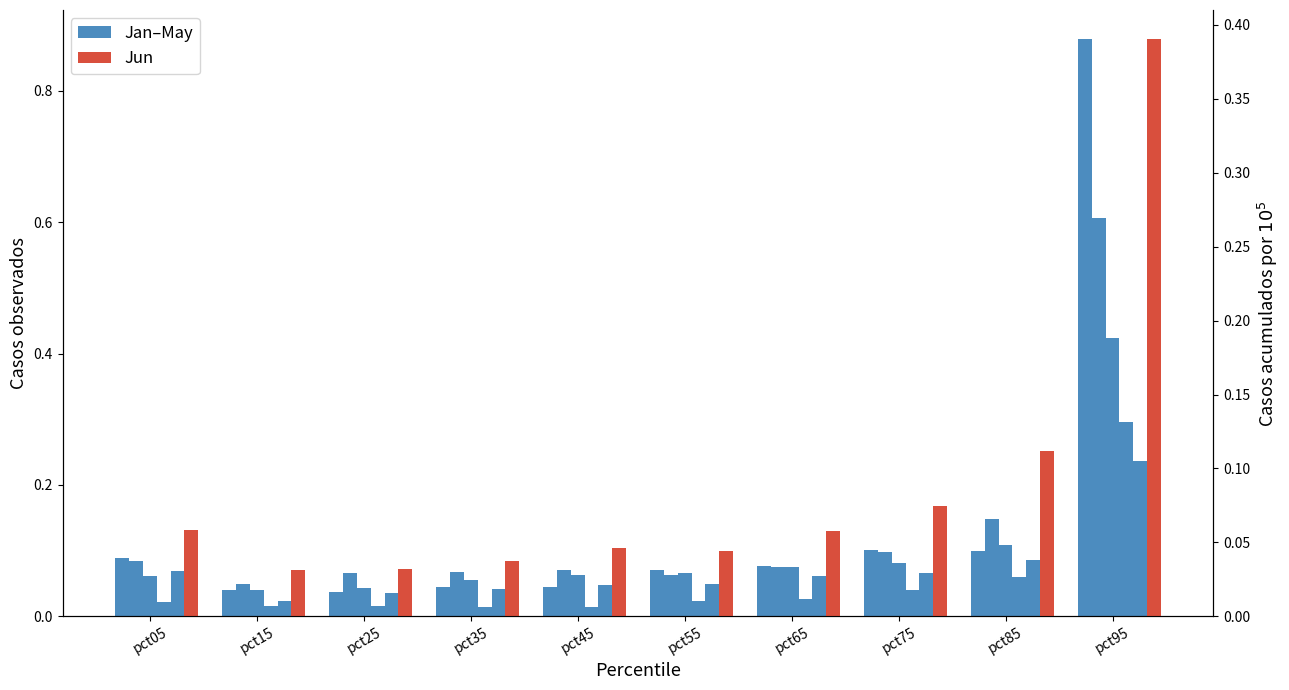

Which has a higher value, pct95 or pct15?

pct95